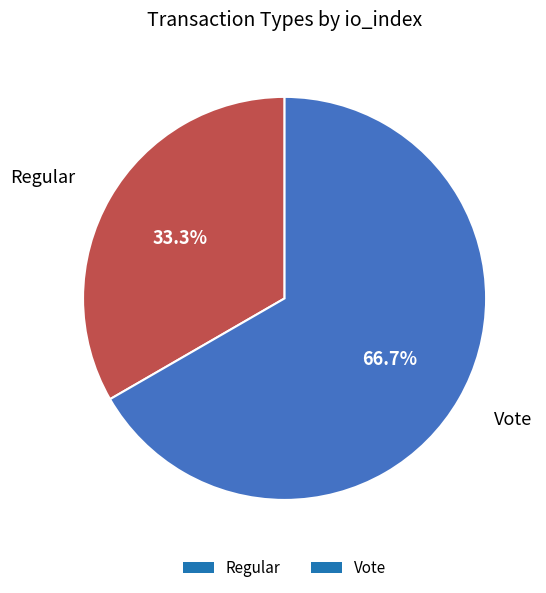

To the nearest percent, what percentage of the pie is Regular?

33%